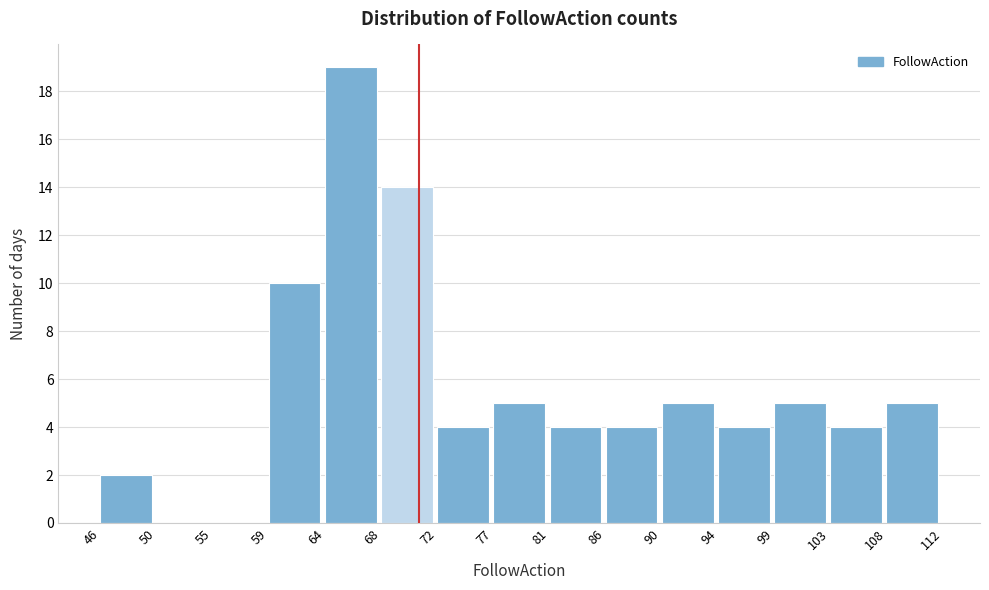

Reading left to right, transcribe this chart: for each bar, give the range it covers on the x-axis and its height. The values are not printed on the chart, so give them approximately, as read against the axis.

46 to 50: 2
50 to 55: 0
55 to 59: 0
59 to 64: 10
64 to 68: 19
68 to 72: 14
72 to 77: 4
77 to 81: 5
81 to 86: 4
86 to 90: 4
90 to 94: 5
94 to 99: 4
99 to 103: 5
103 to 108: 4
108 to 112: 5